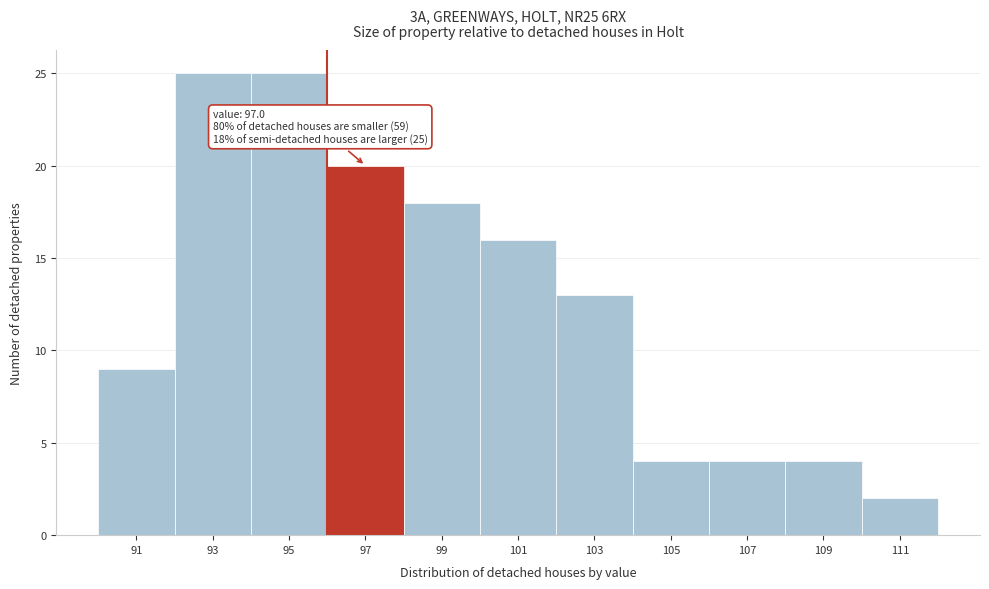

Reading left to right, list all the values displayed in this chart.

91=9	93=25	95=25	97=20	99=18	101=16	103=13	105=4	107=4	109=4	111=2